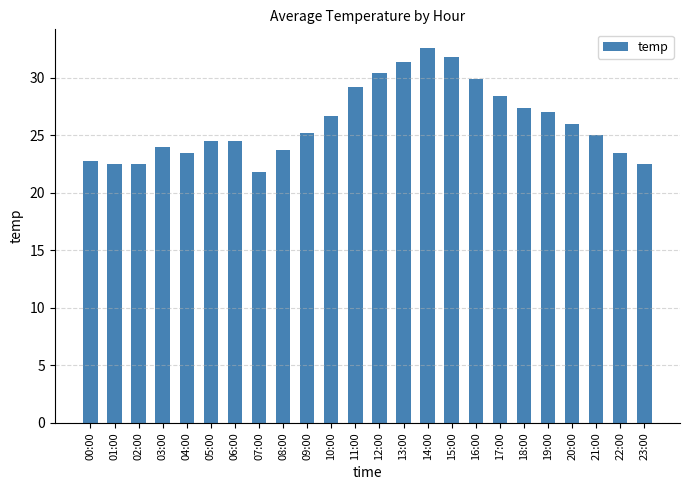

What is the average value?

26.1